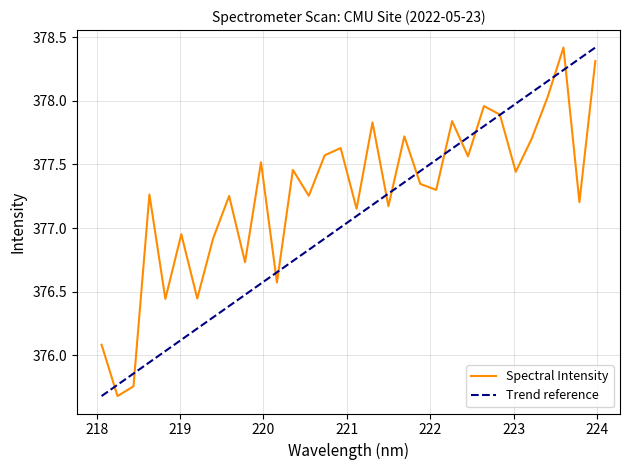

Reading left to right, what are all the values shown in this chart?

218.0596=376.1	218.2508=375.7	218.442=375.8	218.6332=377.3	218.8244=376.4	219.0156=377.0	219.2067=376.4	219.3979=376.9	219.589=377.3	219.7801=376.7	219.9712=377.5	220.1623=376.6	220.3533=377.5	220.5444=377.3	220.7354=377.6	220.9264=377.6	221.1174=377.2	221.3083=377.8	221.4993=377.2	221.6902=377.7	221.8812=377.3	222.0721=377.3	222.263=377.8	222.4538=377.6	222.6447=378.0	222.8355=377.9	223.0264=377.4	223.2172=377.7	223.408=378.0	223.5987=378.4	223.7895=377.2	223.9802=378.3